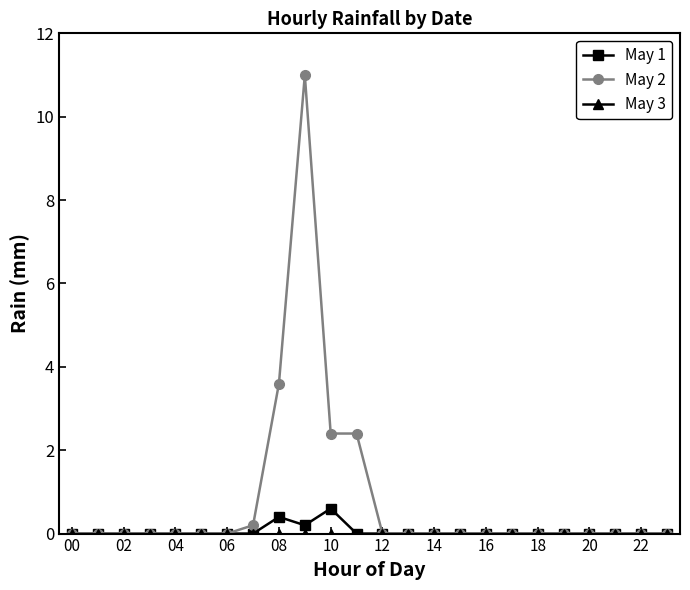

Which series has the largest total across all categories?

May 2